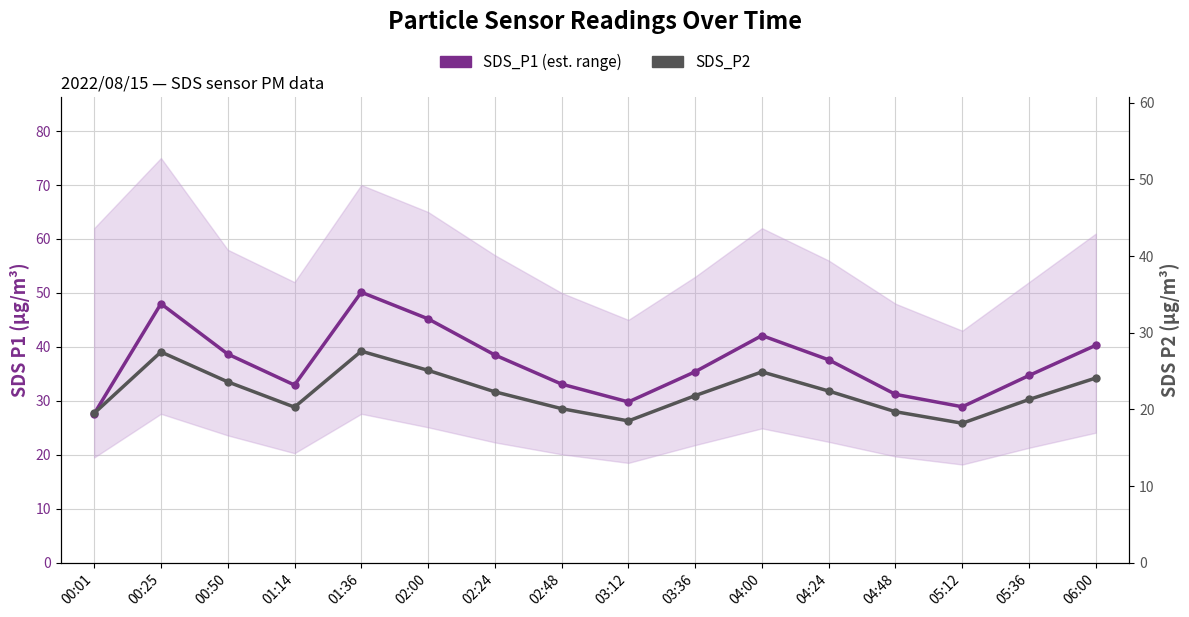

Reading left to right, list all the values displayed in this chart.

SDS_P1: 27.6	48.0	38.7	32.9	50.1	45.2	38.5	33.1	29.8	35.4	42.1	37.6	31.2	28.9	34.7	40.3
SDS_P2: 19.5	27.5	23.6	20.3	27.6	25.1	22.3	20.1	18.5	21.8	24.9	22.4	19.7	18.2	21.3	24.1